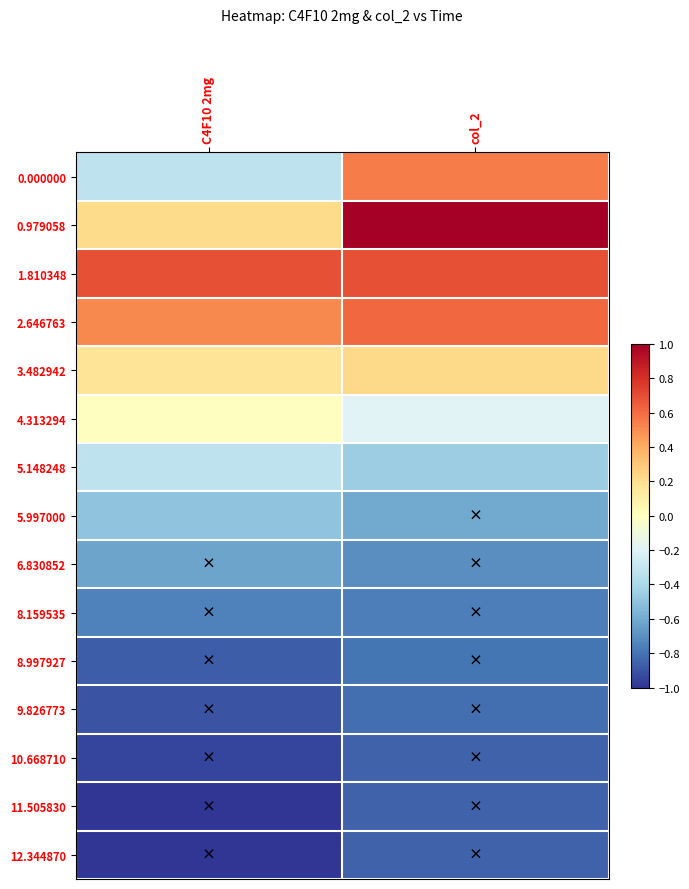

List the series in order of their peak value, highest first.

0.979058, 1.810348, 2.646763, 0.000000, 3.482942, 4.313294, 5.148248, 5.997000, 6.830852, 8.159535, 8.997927, 9.826773, 12.344870, 11.505830, 10.668710